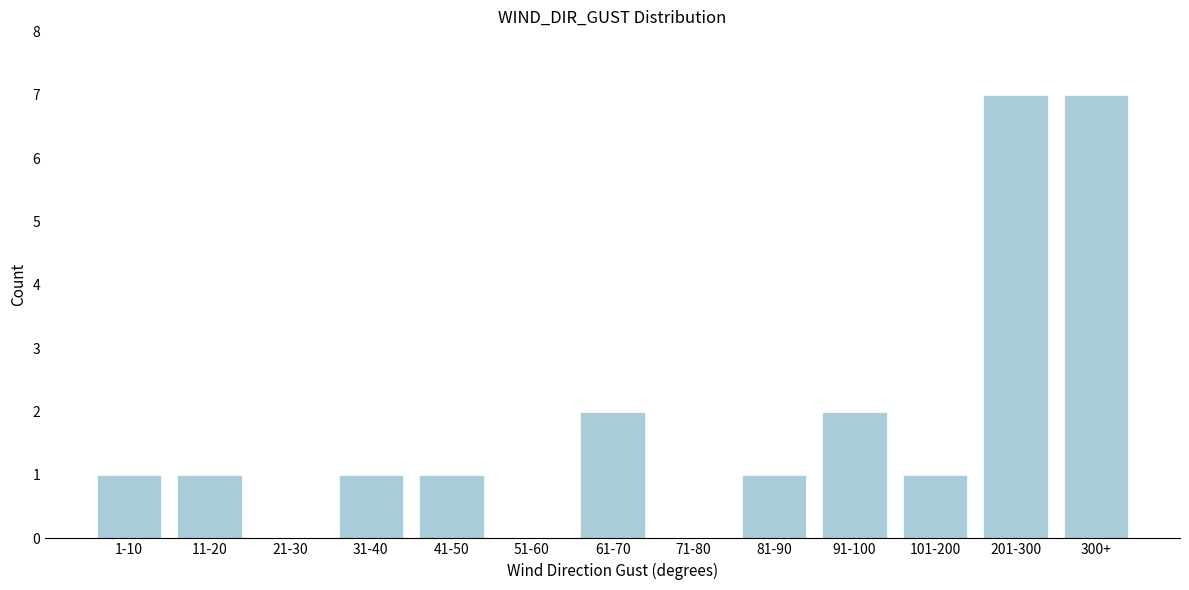

Reading right to left, list all the values displayed in this chart.

300+=7	201-300=7	101-200=1	91-100=2	81-90=1	71-80=0	61-70=2	51-60=0	41-50=1	31-40=1	21-30=0	11-20=1	1-10=1